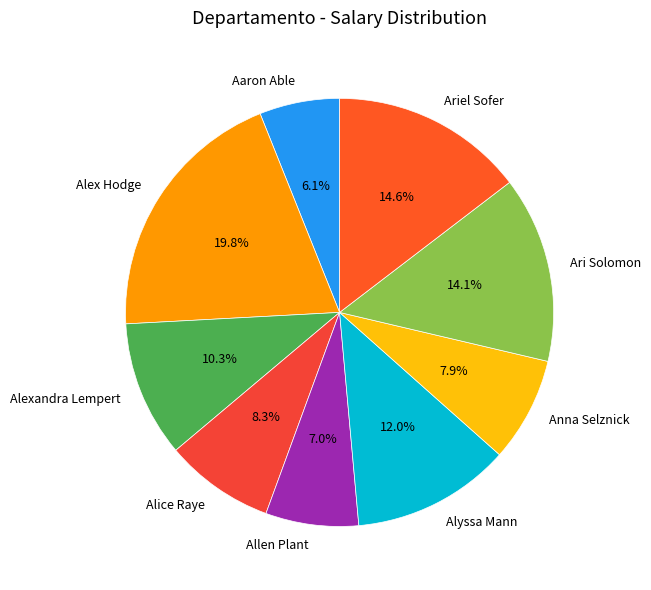

Which slice is the largest?

Alex Hodge